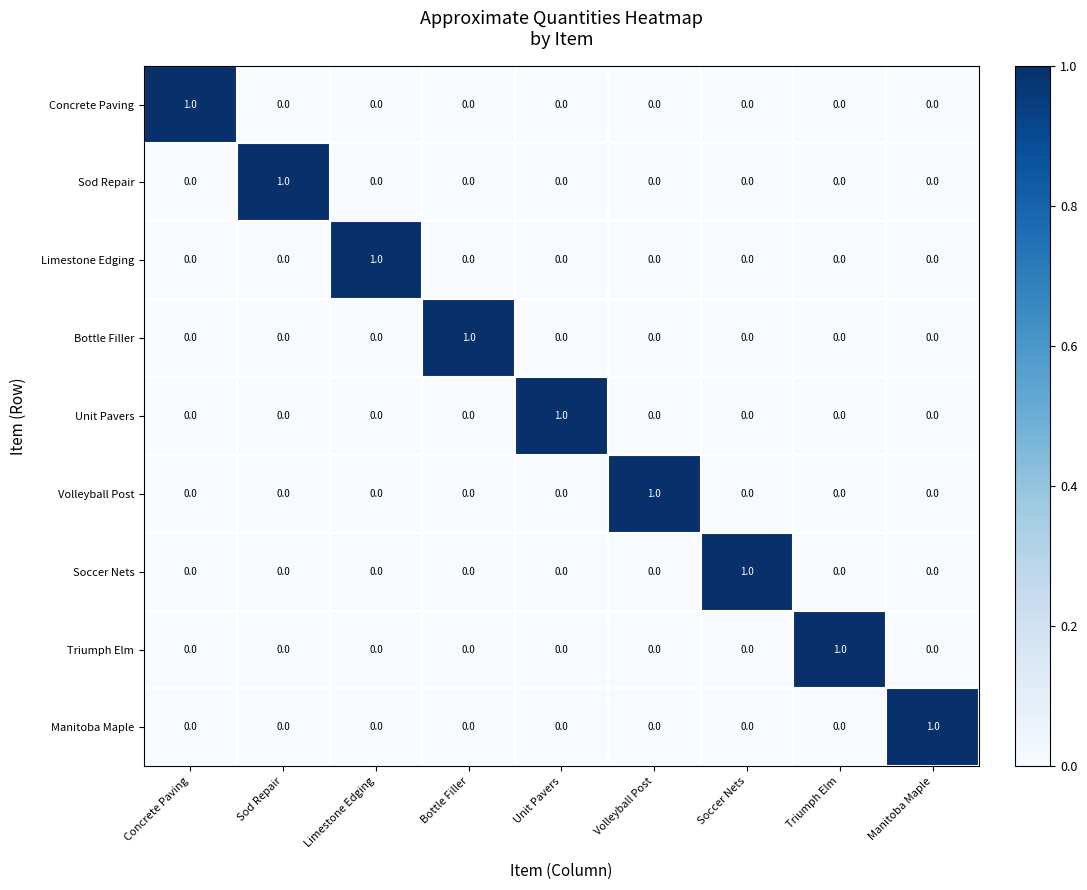

At how many categories does at least one series exceed 0?

9